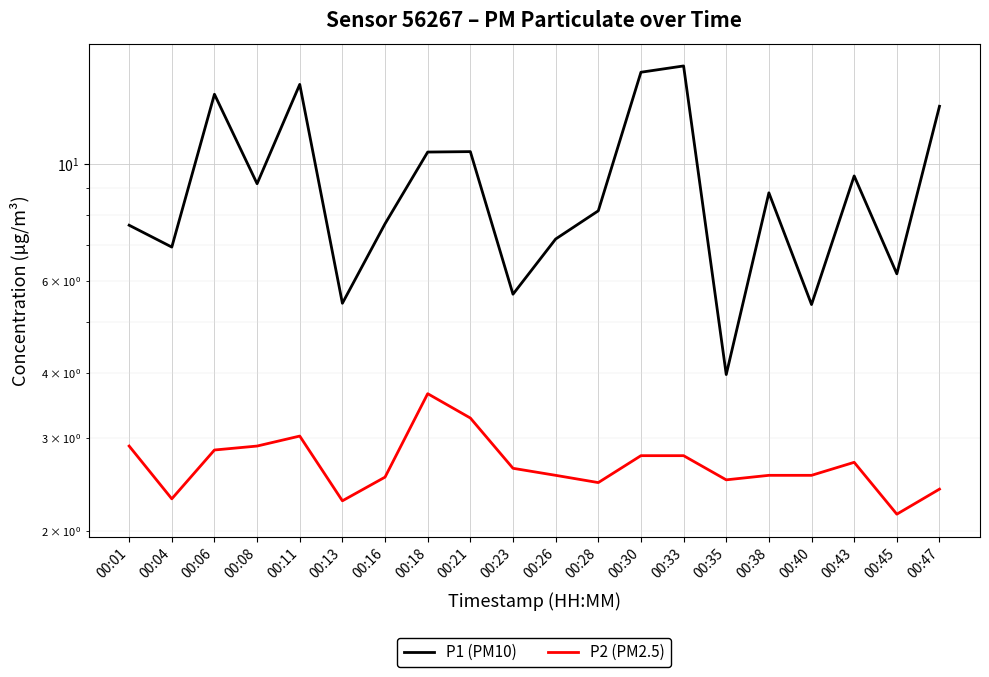

At which category does P1 (PM10) reach its first local valley?

00:04